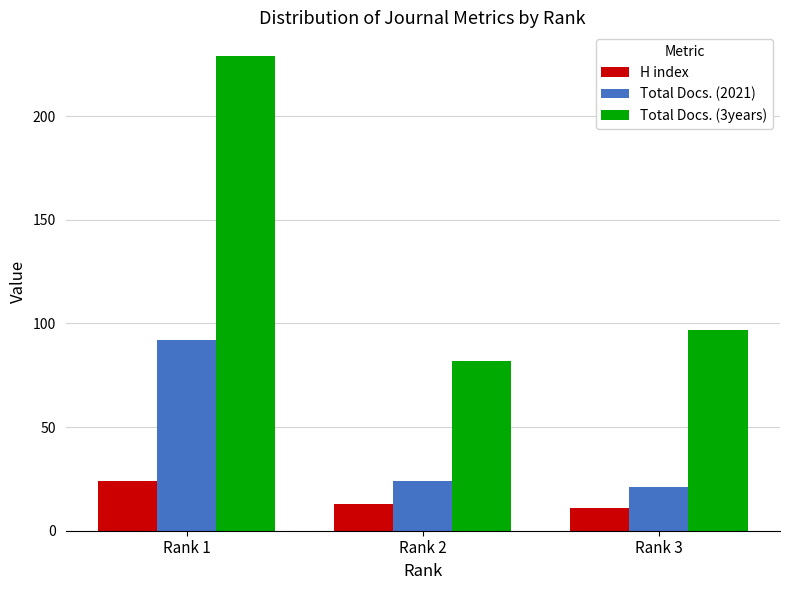

Where does the H index series first go above 13?

Rank 1